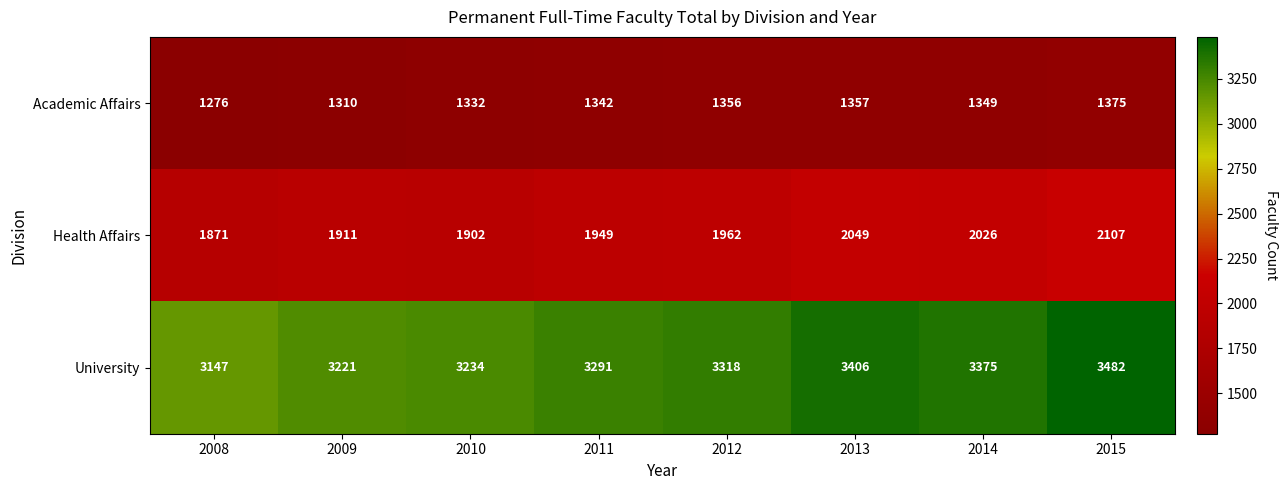

Reading right to left, what are all the values shown in this chart?

Academic Affairs: 2015=1375	2014=1349	2013=1357	2012=1356	2011=1342	2010=1332	2009=1310	2008=1276
Health Affairs: 2015=2107	2014=2026	2013=2049	2012=1962	2011=1949	2010=1902	2009=1911	2008=1871
University: 2015=3482	2014=3375	2013=3406	2012=3318	2011=3291	2010=3234	2009=3221	2008=3147